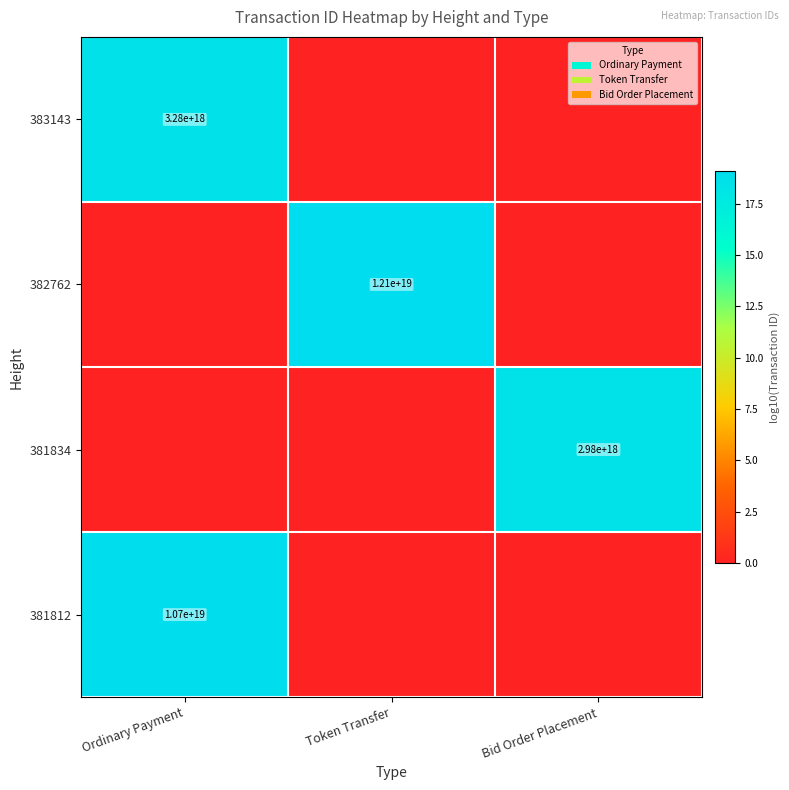

The value of 381834 at Bid Order Placement is 1764356215072991232. True or false?

False